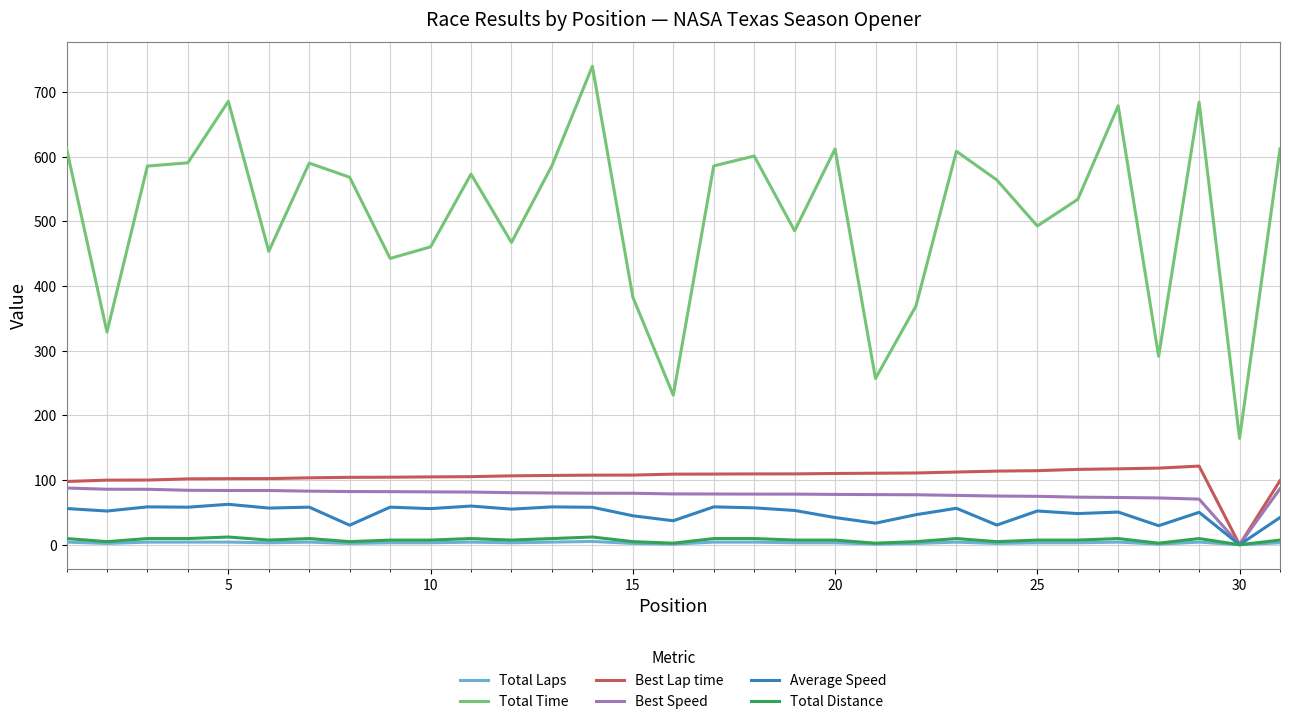

True or false: Total Time and Total Distance cross at least once.

False